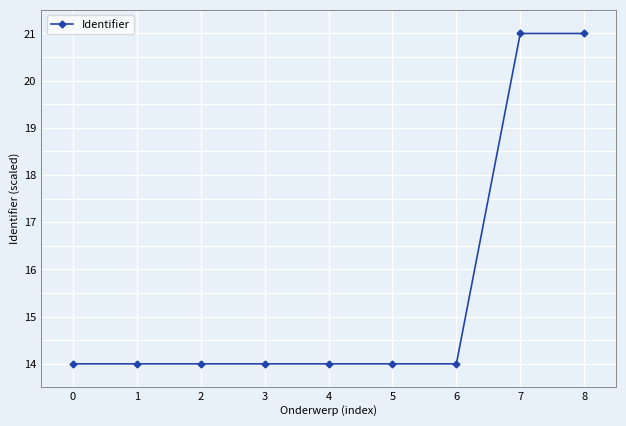

What is the ratio of the value at 6 to the value at 7?

0.7